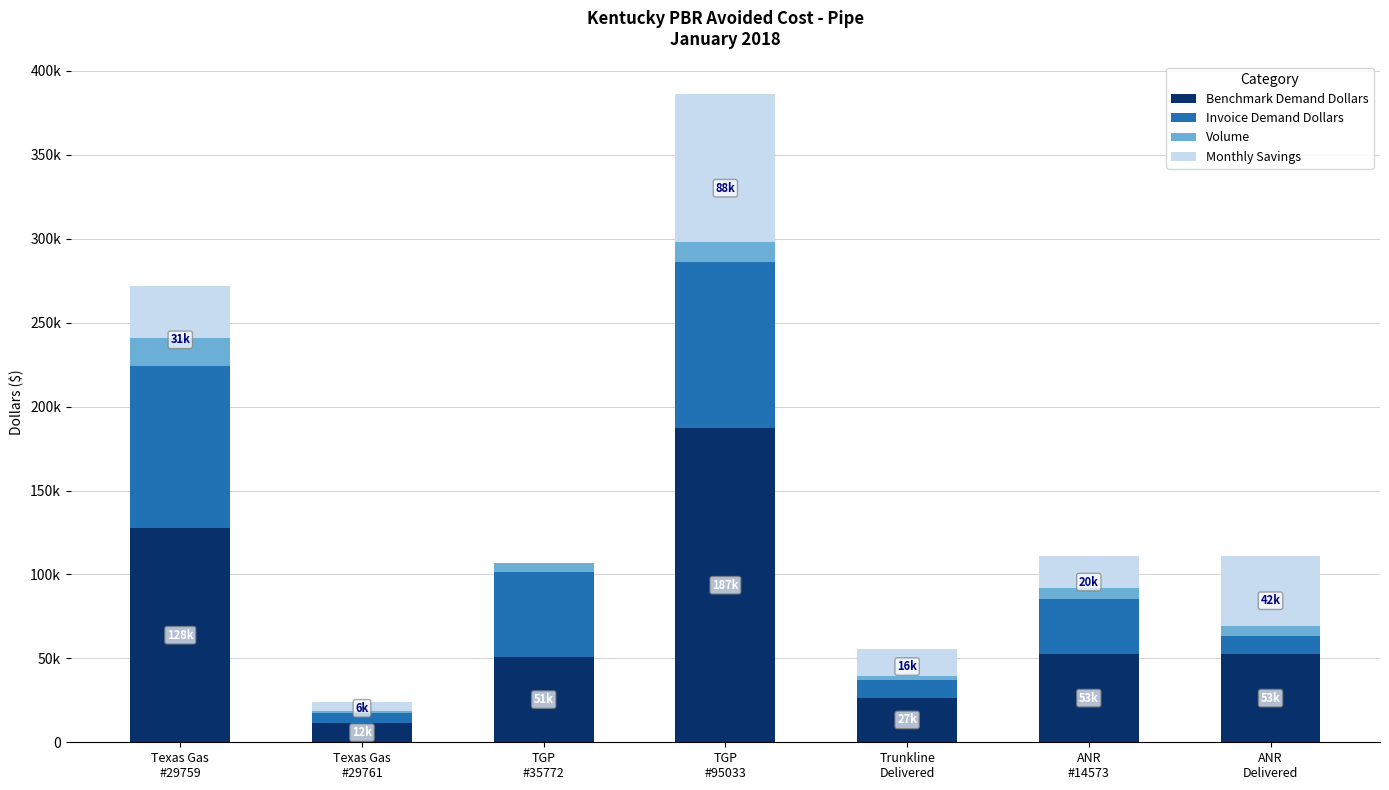

Are the bars grouped side by side (vs. stacked)?

No